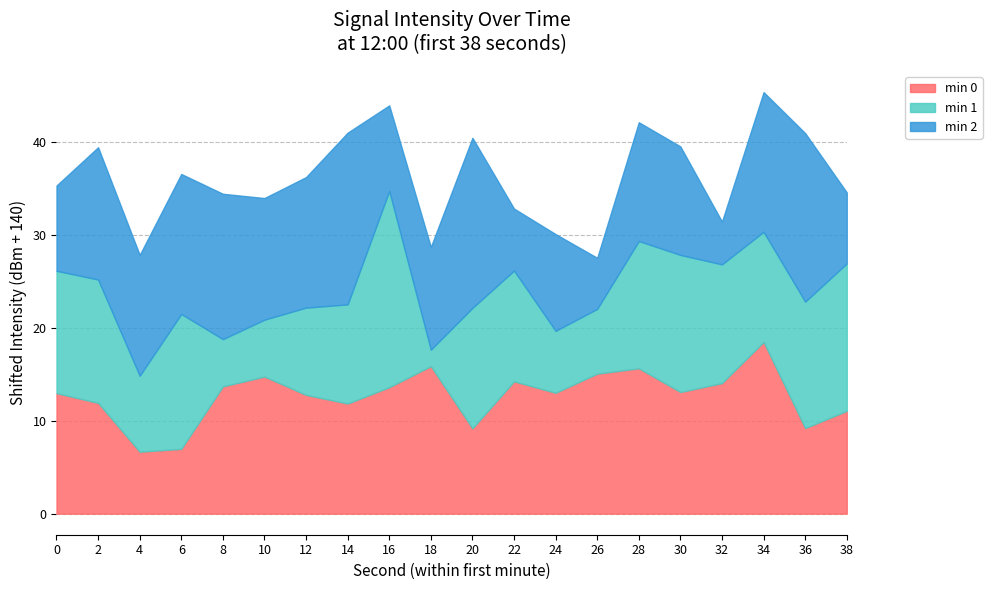

What value does the min 0 series have at 0?

13.0